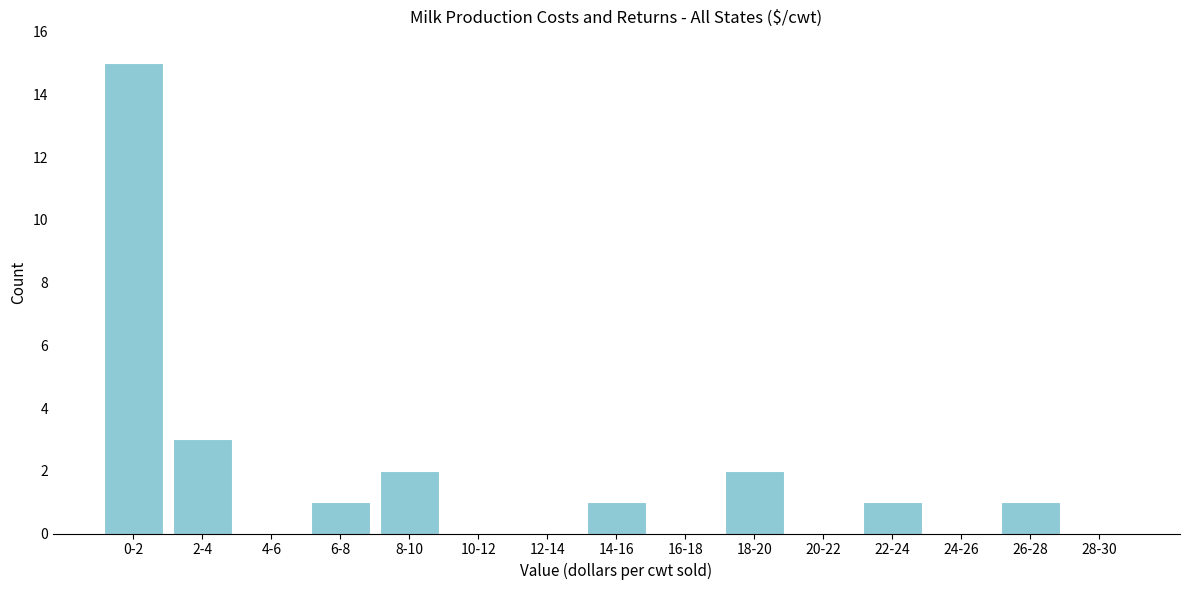

Reading left to right, list all the values displayed in this chart.

0-2=15	2-4=3	4-6=0	6-8=1	8-10=2	10-12=0	12-14=0	14-16=1	16-18=0	18-20=2	20-22=0	22-24=1	24-26=0	26-28=1	28-30=0